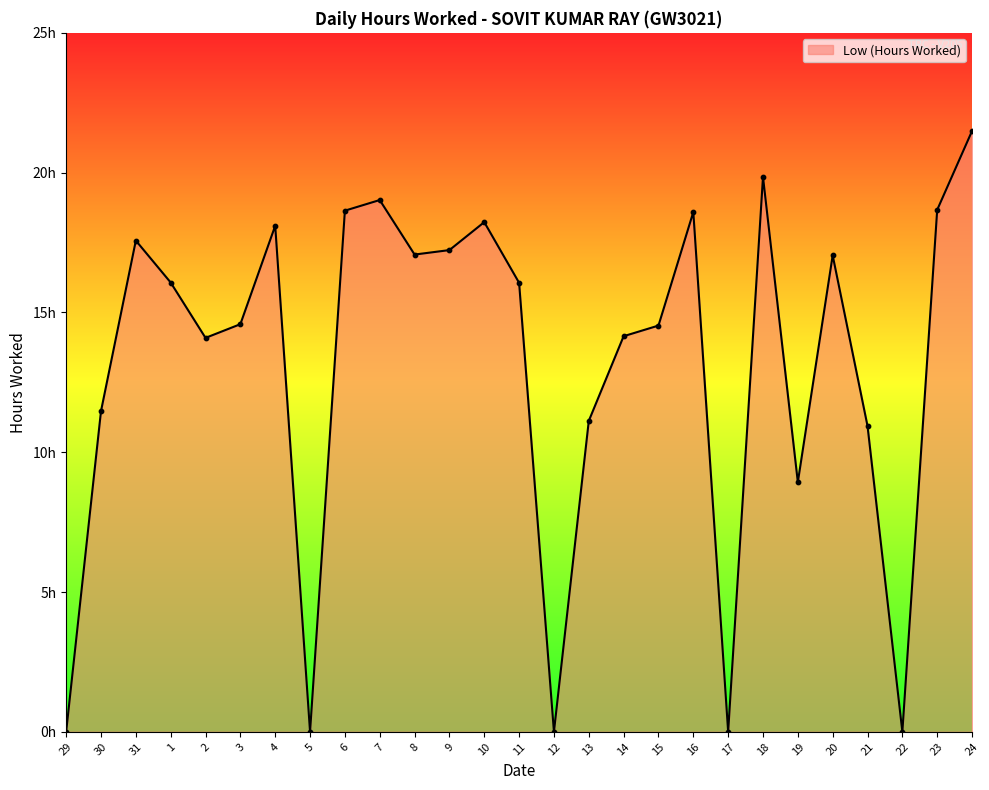

Which has a higher value, 19 or 20?

20